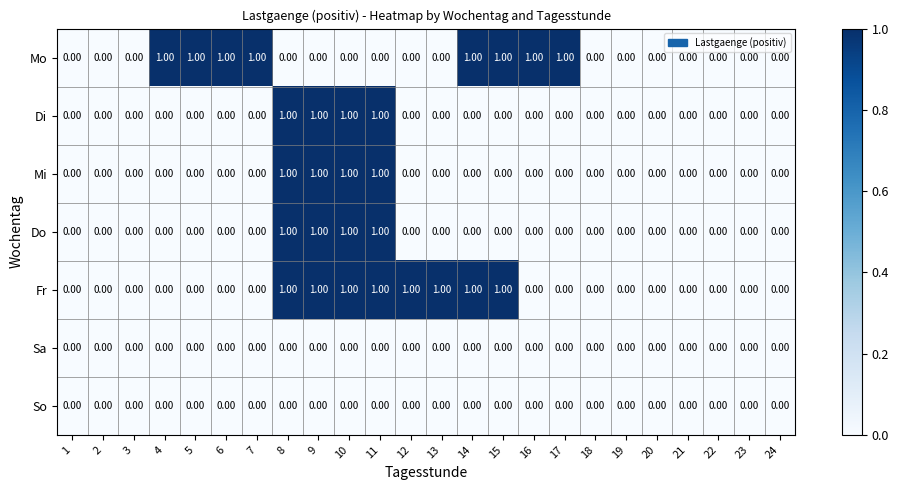

Between 16 and 21, which series saw the biggest shift?

Mo